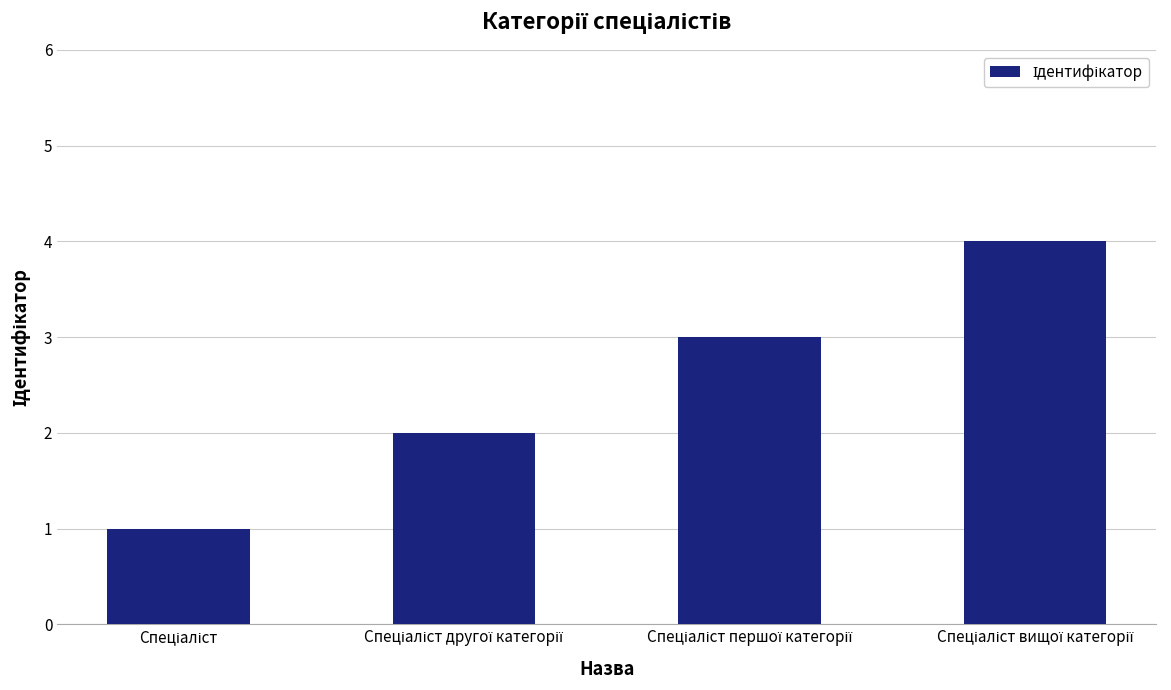

What is the sum of all values?

10